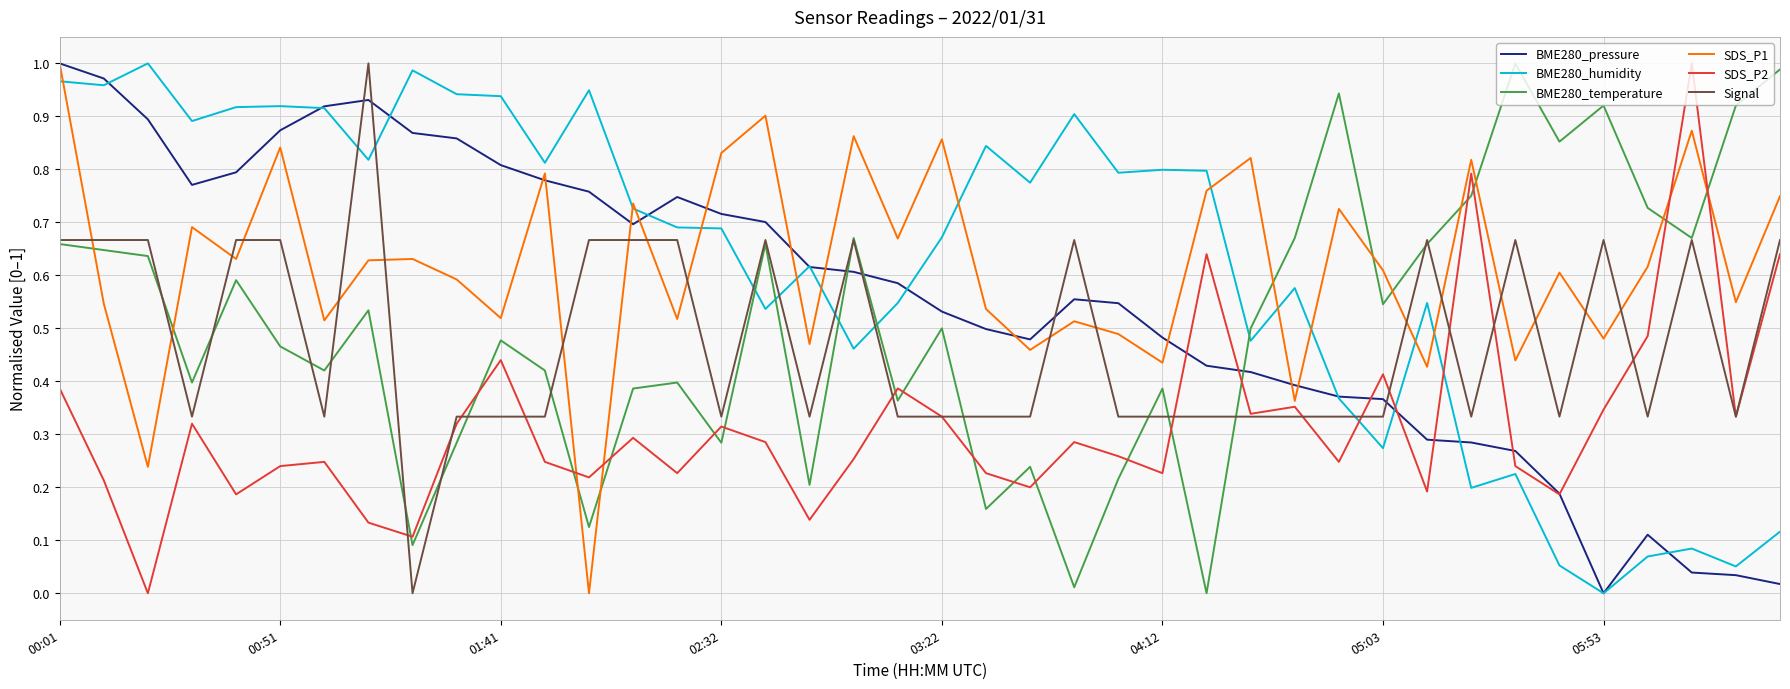

Count the number of data series in this chart.

6